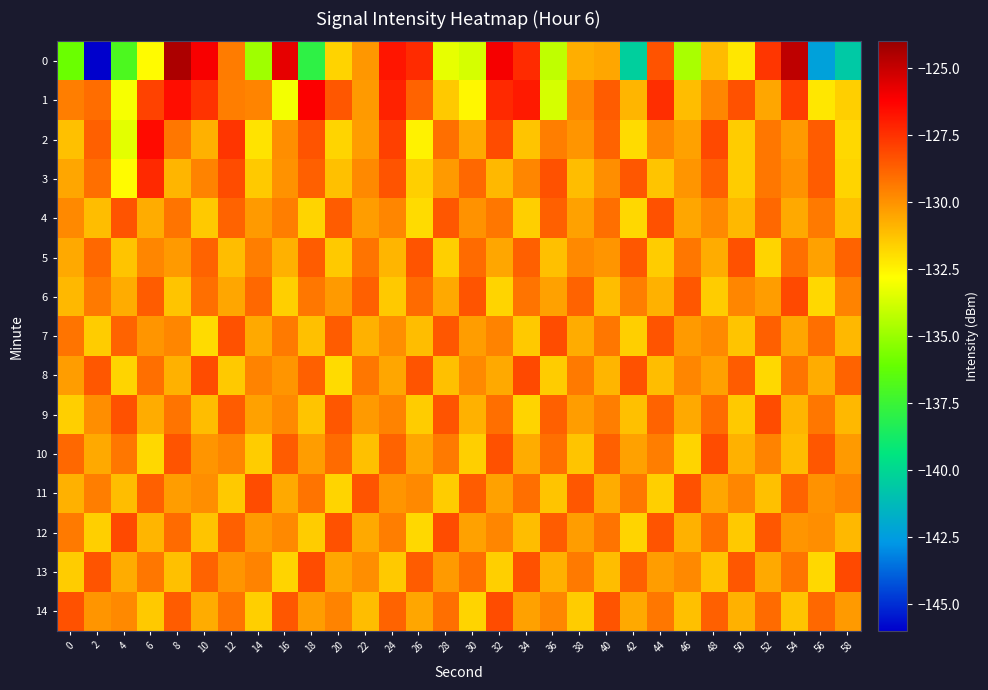

What is the spread (max minus min) of values at 4?

8.8